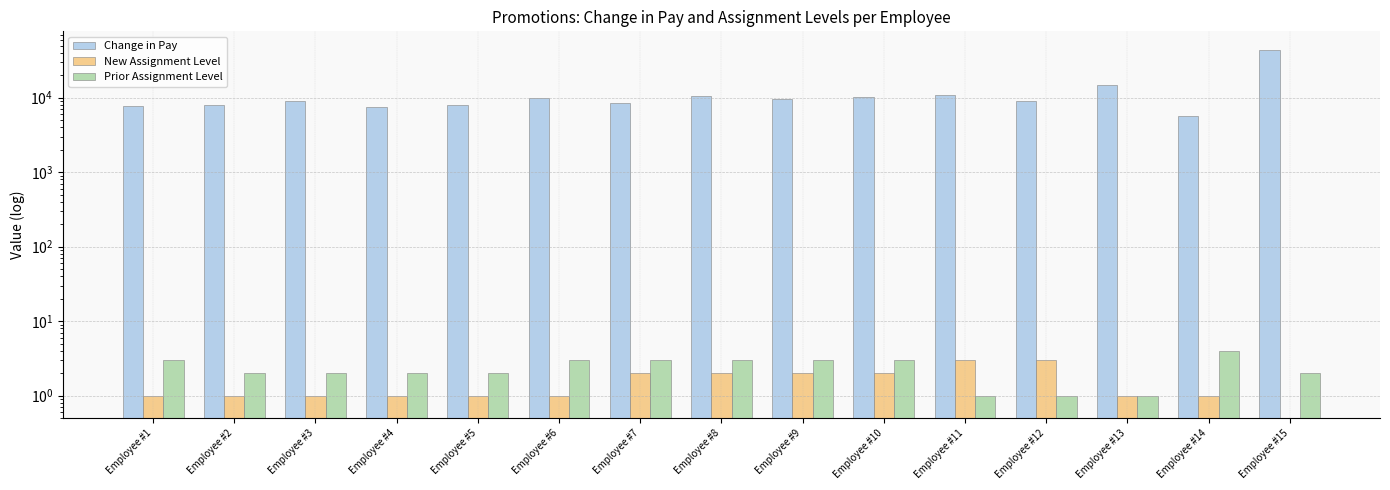

Which category has the highest value in the Prior Assignment Level series?

Employee #14